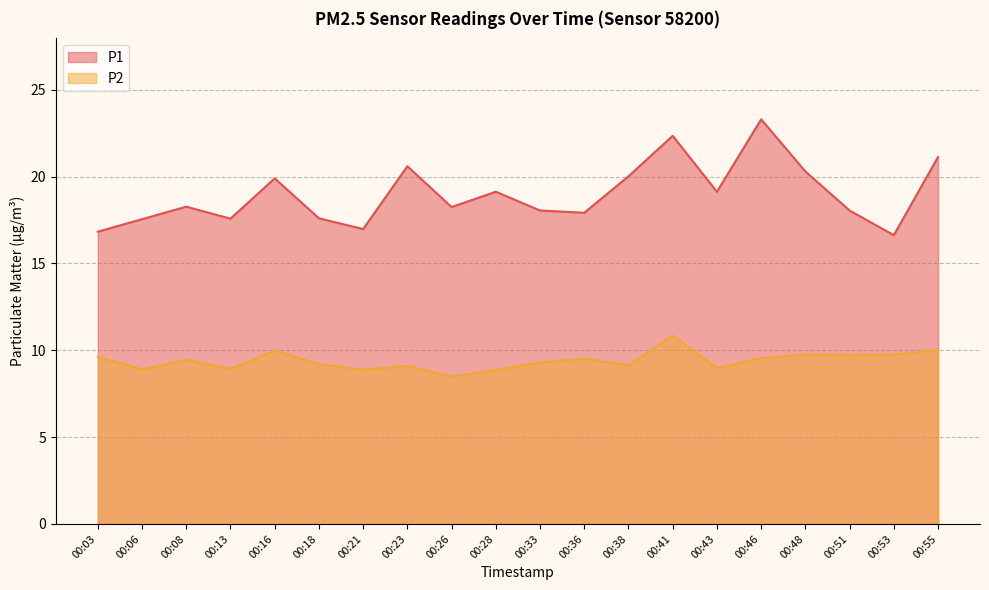

At which category is the sum across all series the highest?

00:41